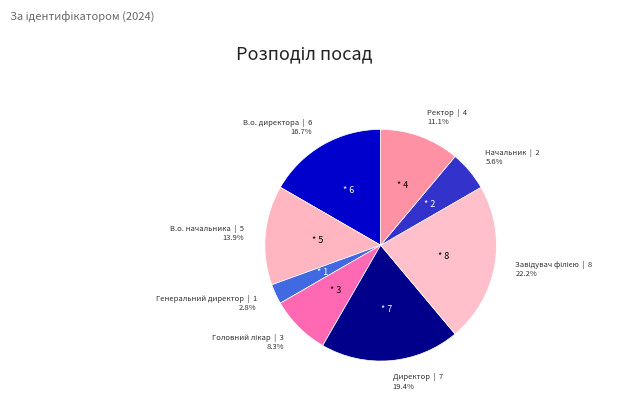

Is there any slice that represents more than half of the pie?

No